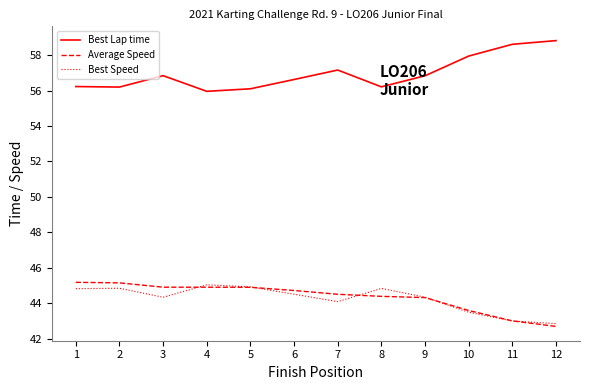

The value of Best Lap time at 8 is 56.2. True or false?

True